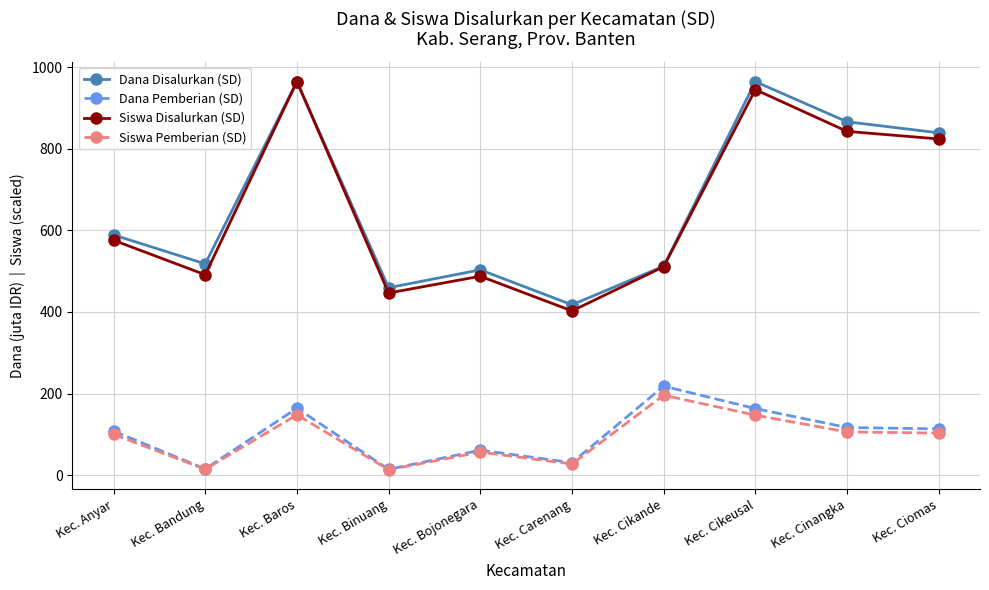

Count the number of data series in this chart.

4